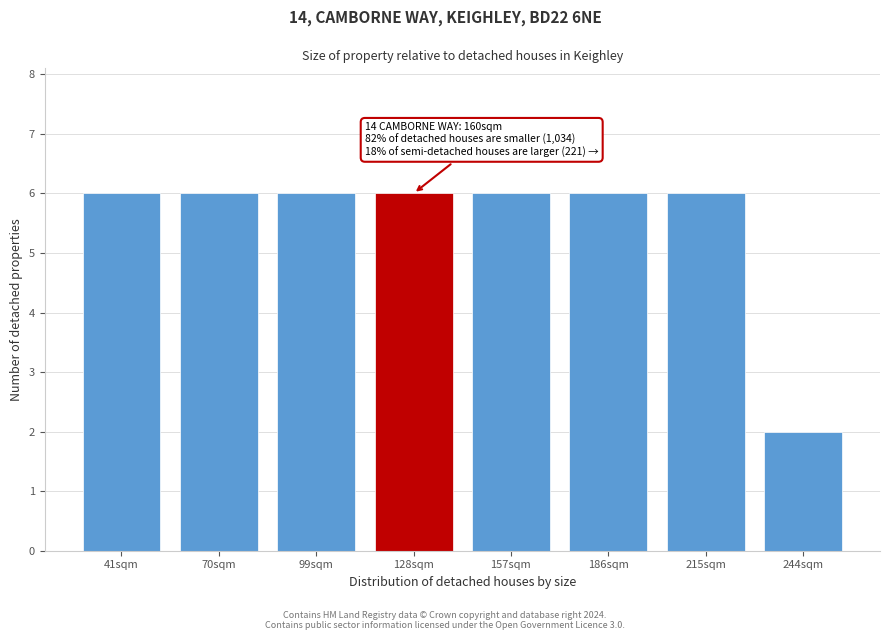

Reading right to left, extract all data points from this chart.

2	6	6	6	6	6	6	6